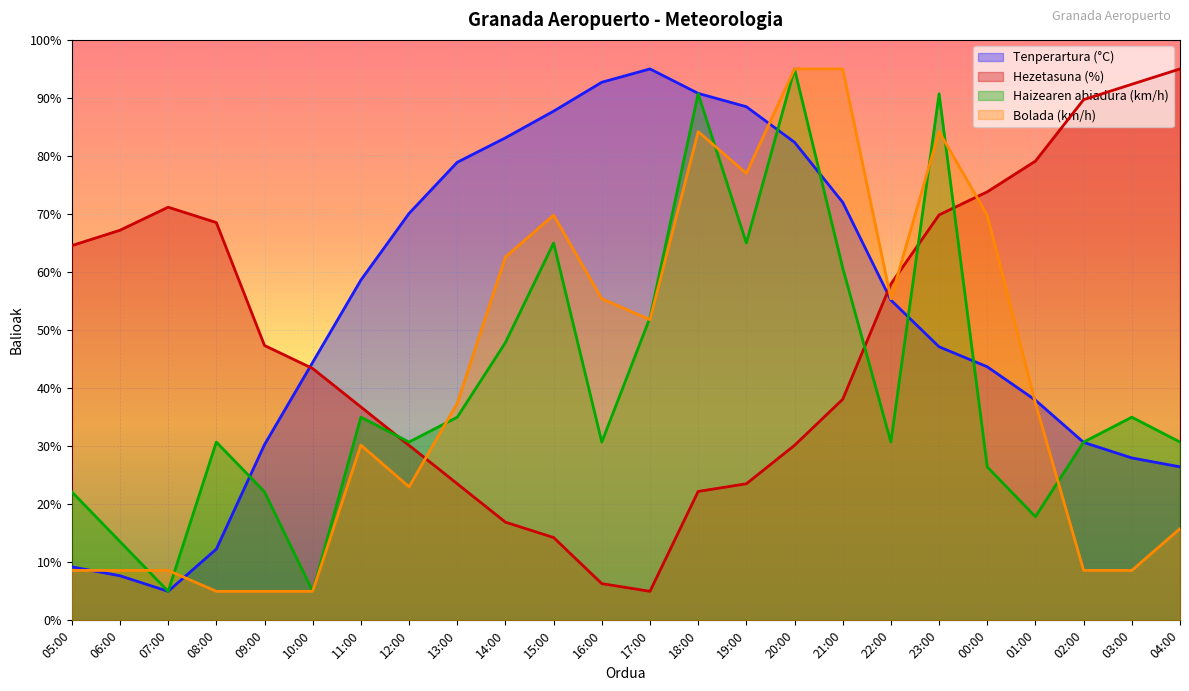

After their last crossing, which series has the higher values: Hezetasuna (%) or Haizearen abiadura (km/h)?

Hezetasuna (%)